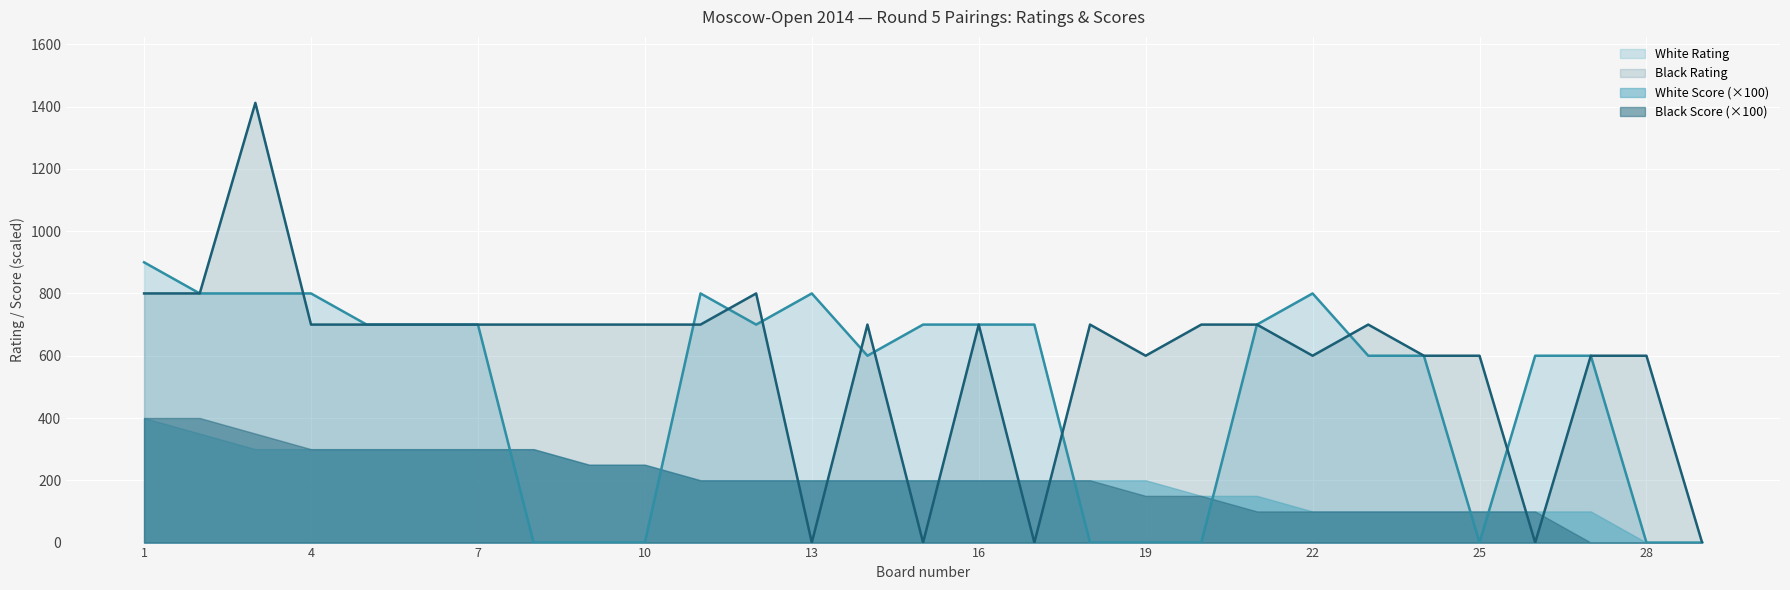

Between which two adjacent categories do White Rating and Black Rating first intersect?

3 and 4